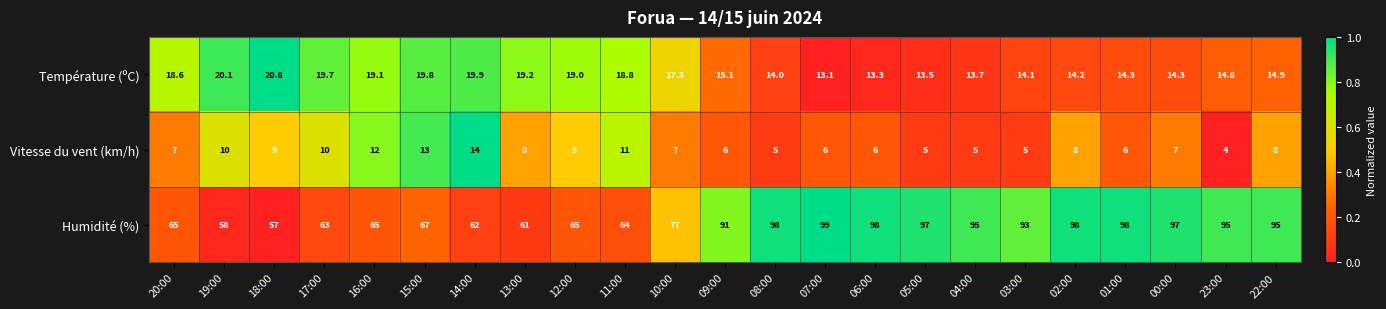

What is the average value of the Humidité (%) series?

80.8